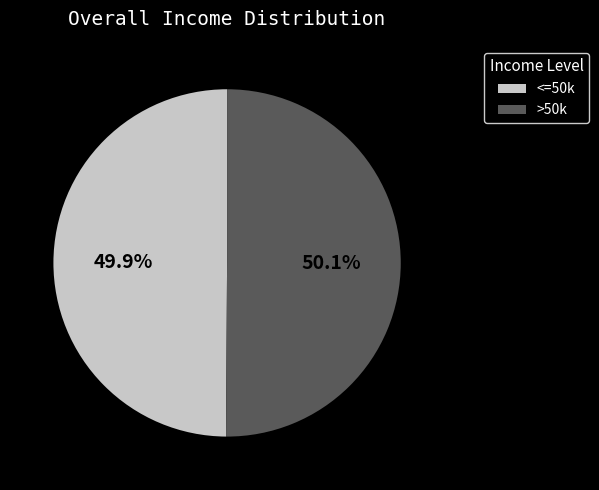

Approximately how many times larger is the value at >50k compared to <=50k?

1.0